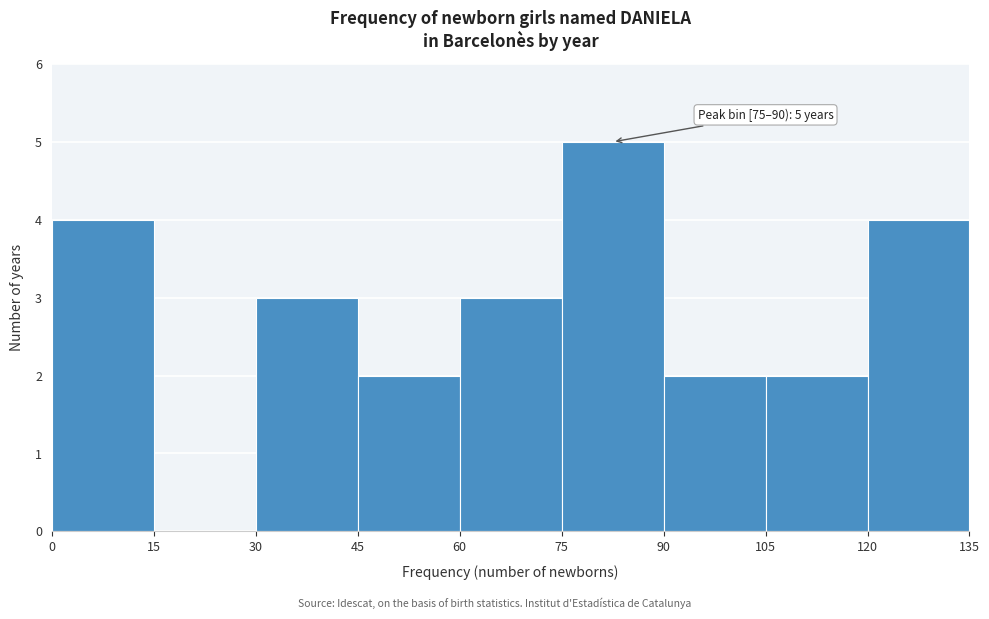

Over which range of the x-axis is the bar tallest?

75 to 90